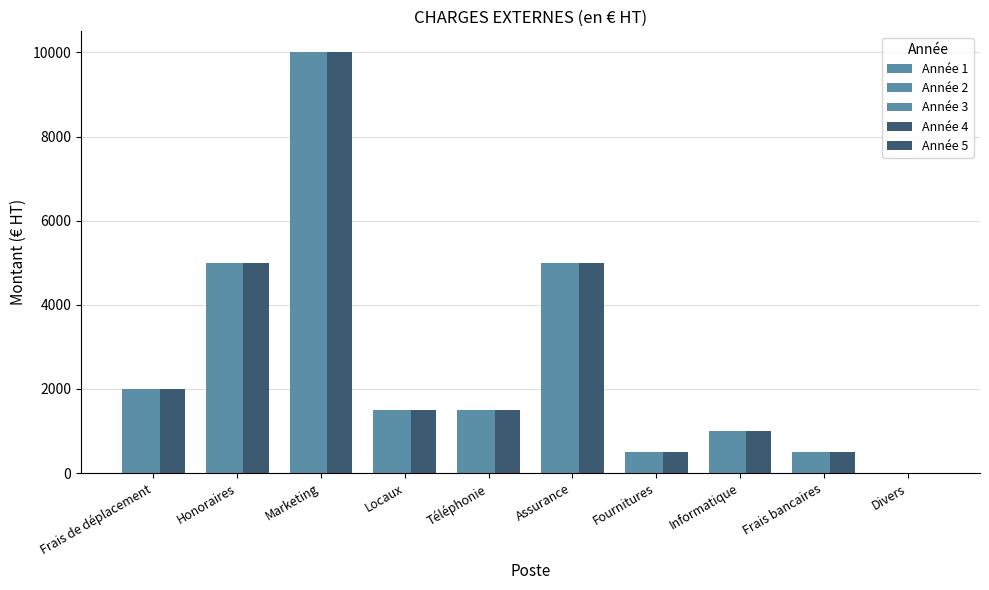

How many values in Année 1 are above zero?

9